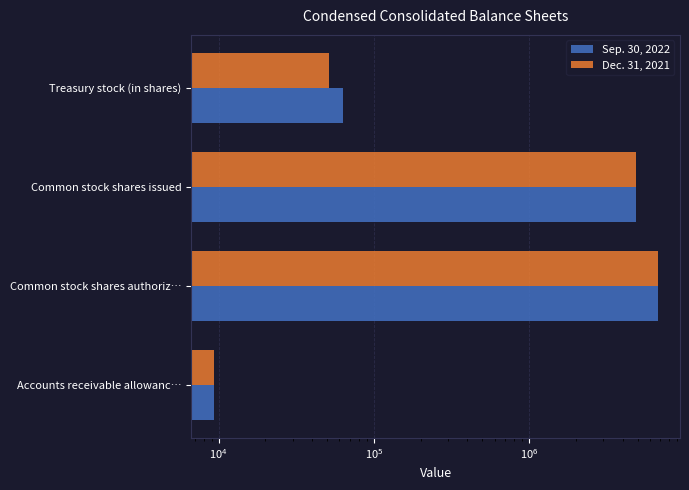

What is the difference between the second highest and minimum values in the Dec. 31, 2021 series?

4878710